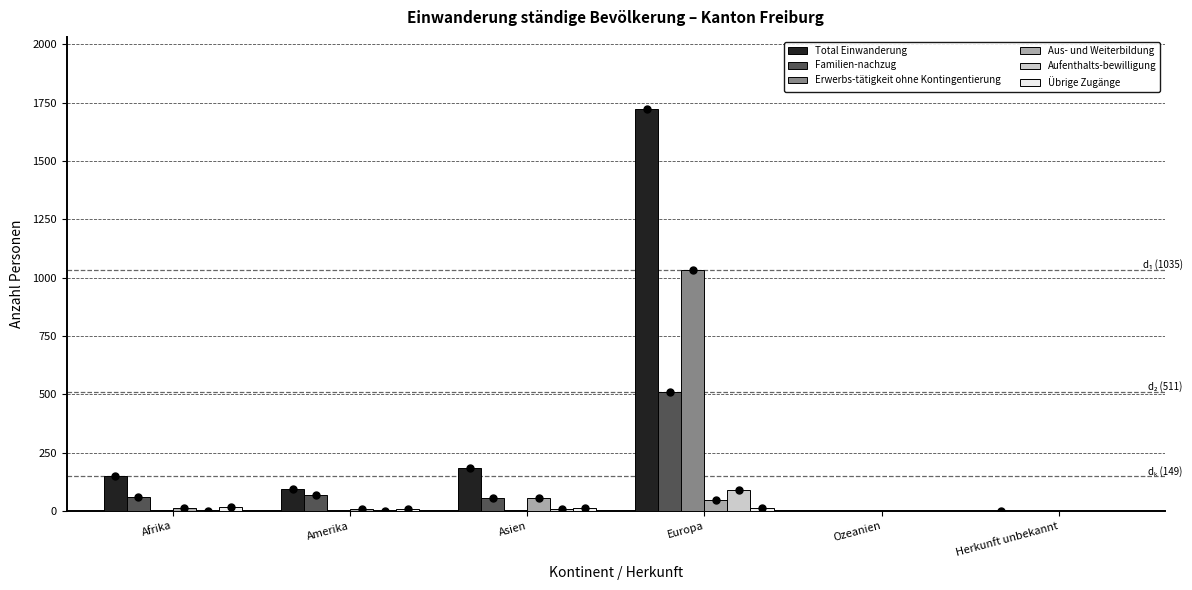

Which series has the largest total across all categories?

Total Einwanderung